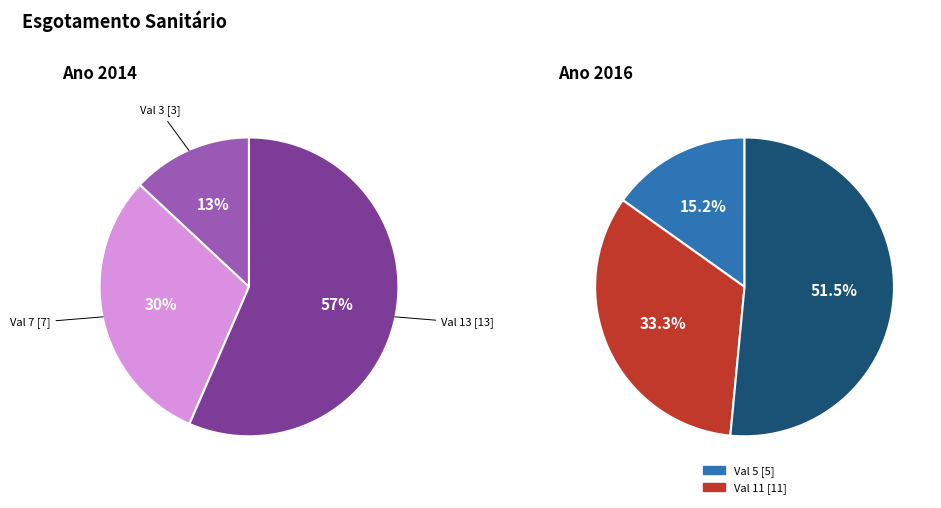

What percentage is NOT represented by 3?

87.0%